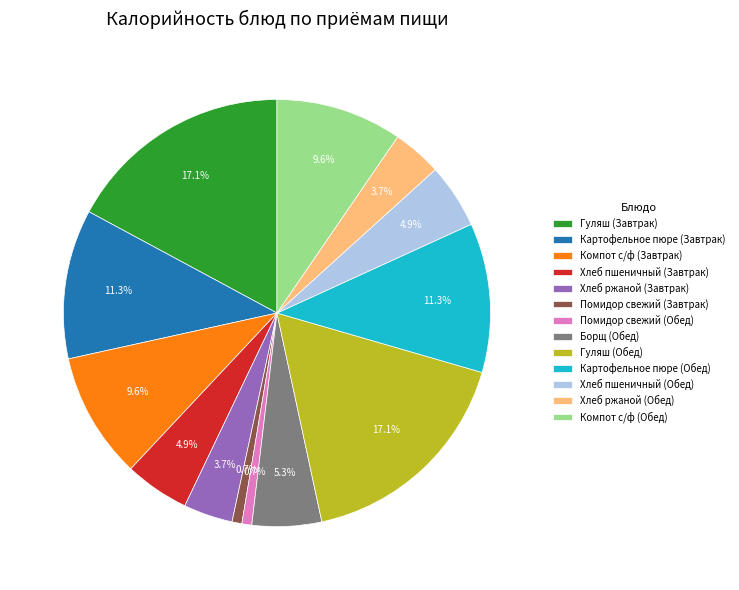

Is Хлеб ржаной (Обед) the majority of the pie?

No